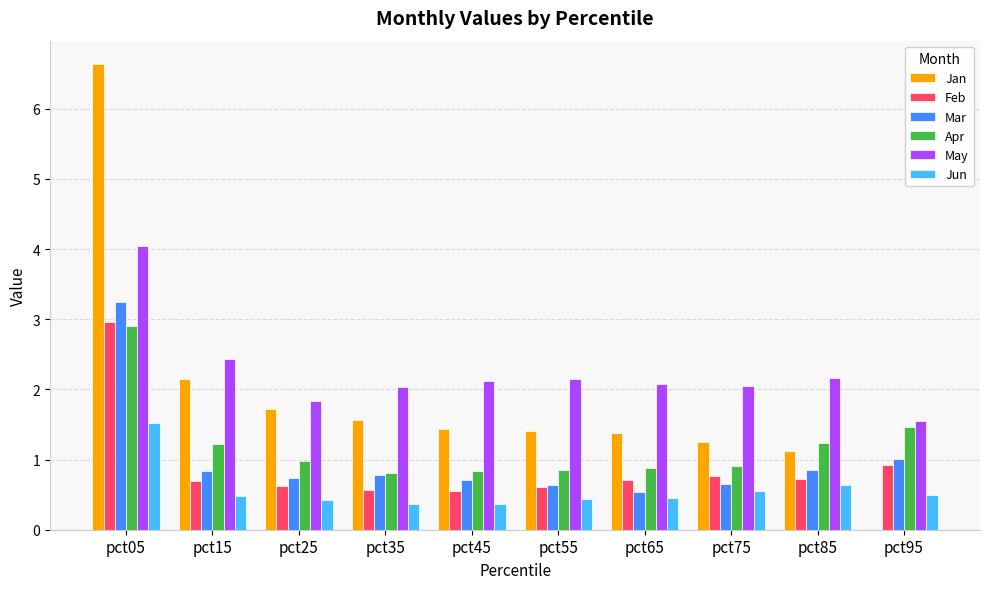

Read the Apr value at pct25.

1.0